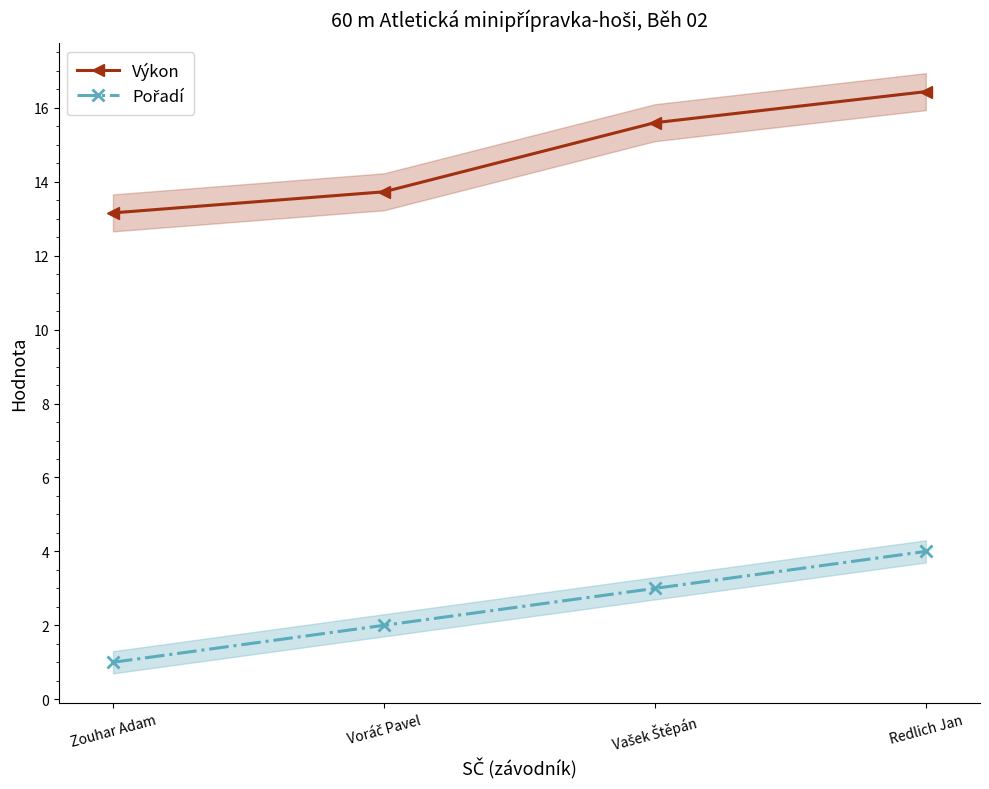

The Pořadí series shows 1.5 at Zouhar Adam. True or false?

False